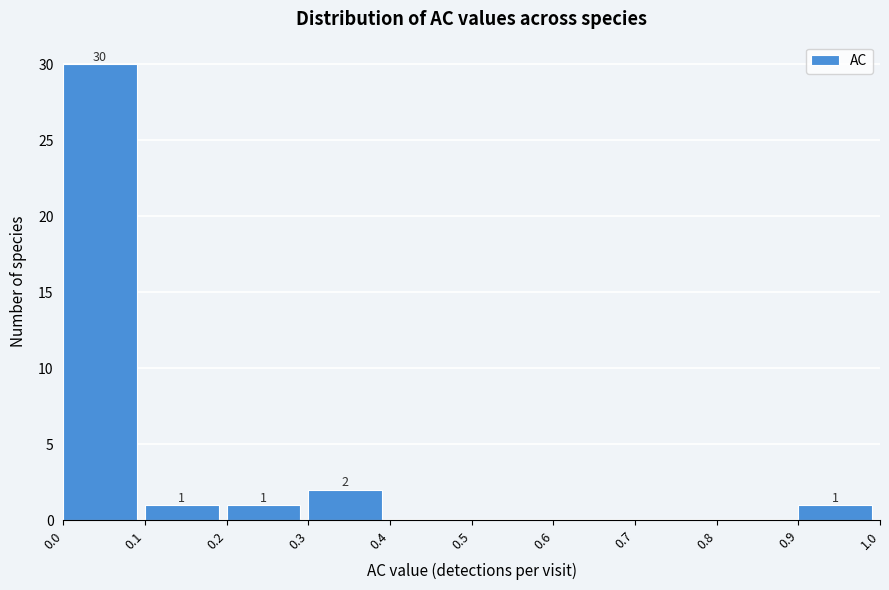

Over which range of the x-axis is the bar tallest?

0.0 to 0.1